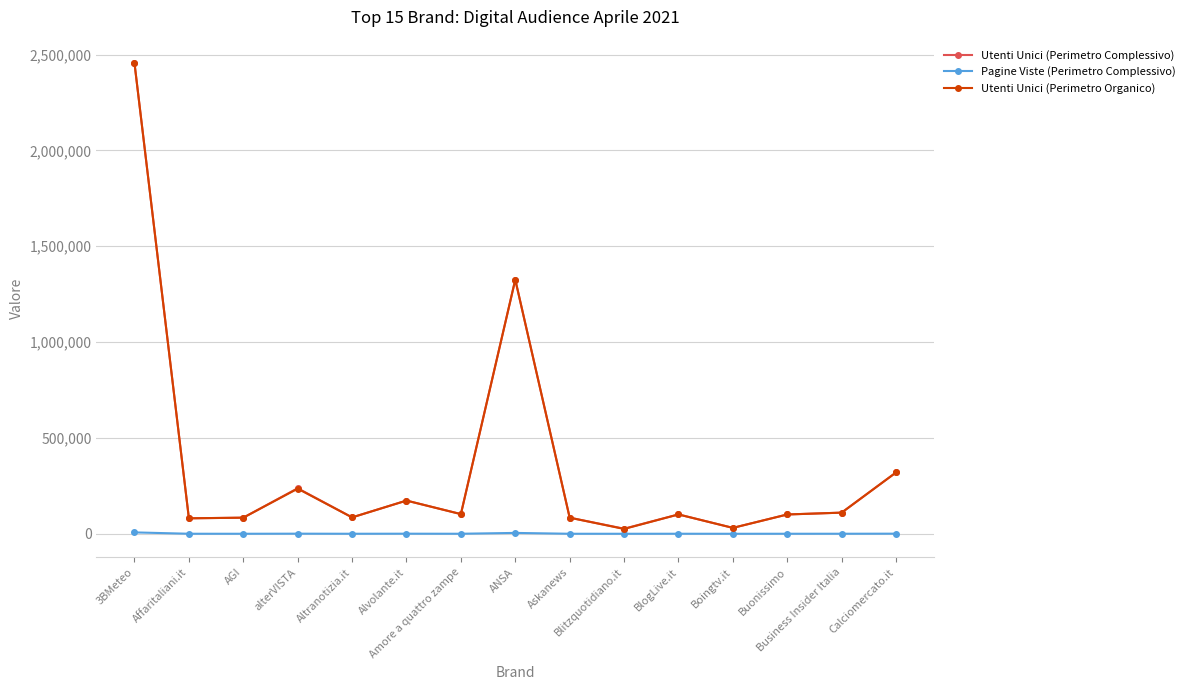

What is the difference between the maximum and minimum values in the Pagine Viste (Perimetro Complessivo) series?

7181